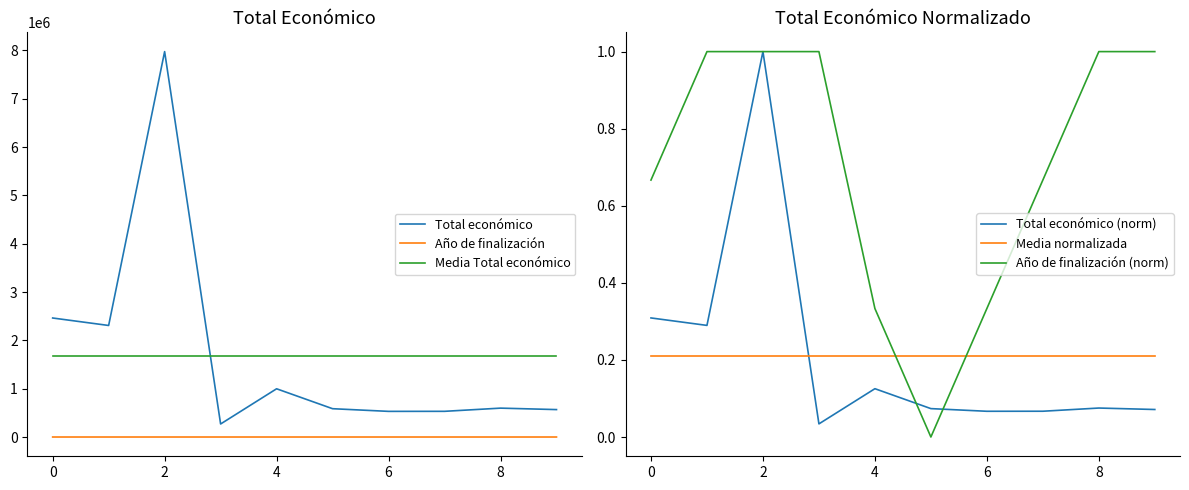

What is the average value of the Total económico (norm) series?

0.2